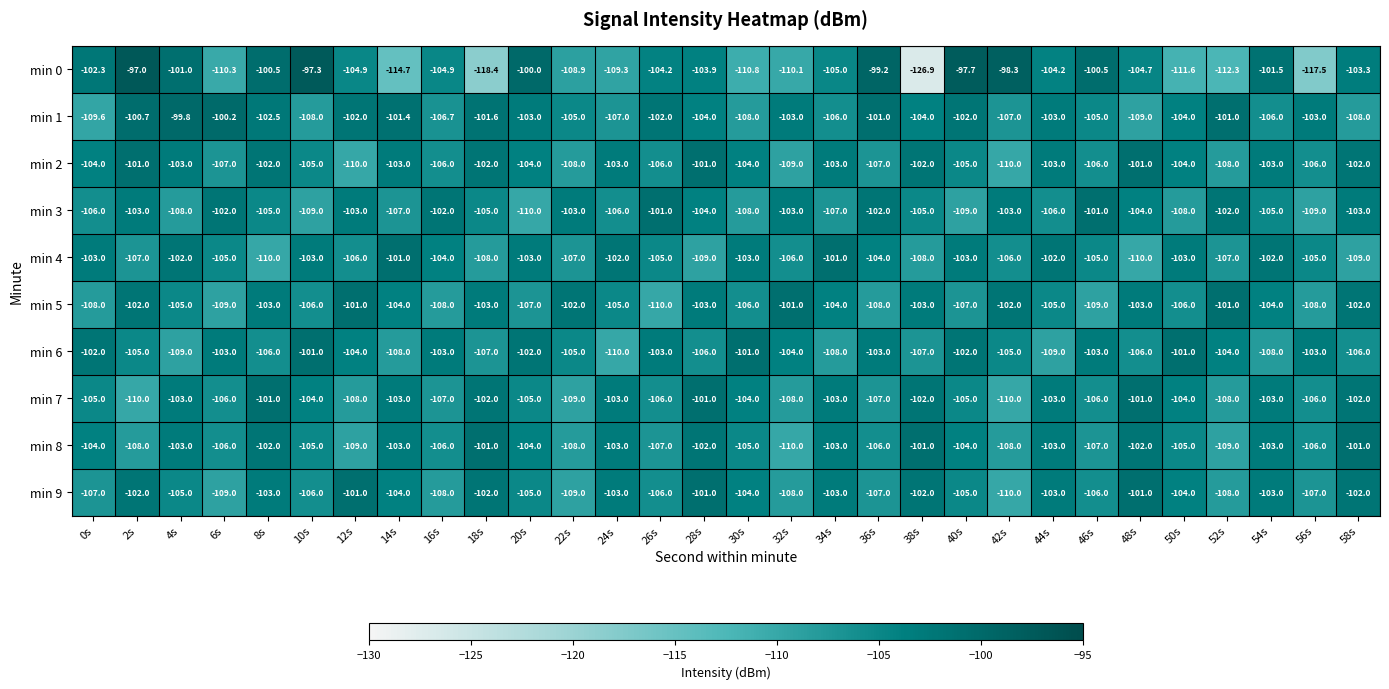

What value does the min 1 series have at 34s?

-106.0